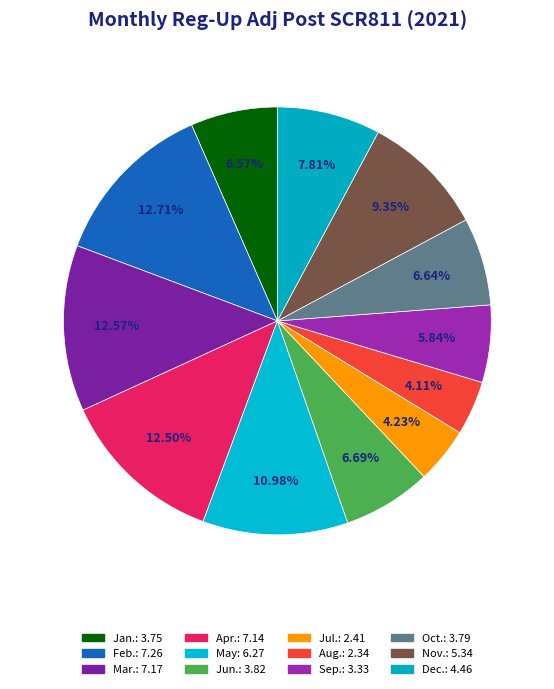

What is the largest slice in the pie chart?

Feb.